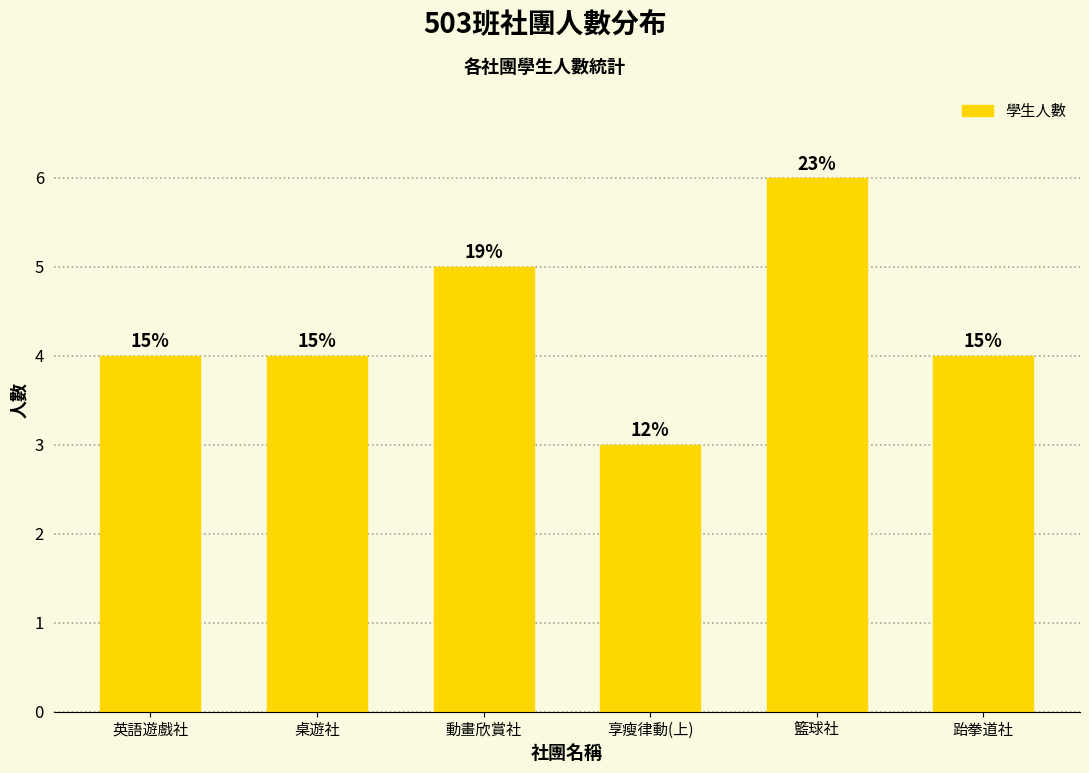

What is the ratio of the value at 享瘦律動(上) to the value at 英語遊戲社?

0.8